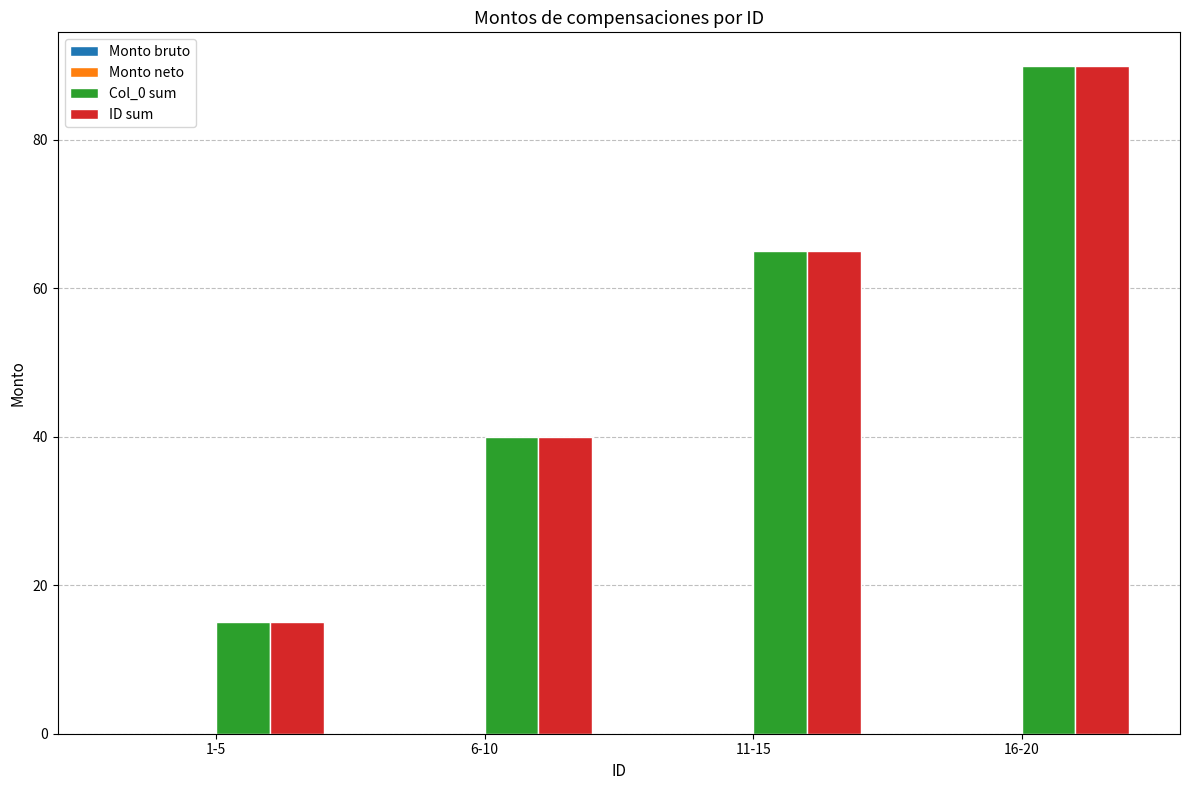

List the labels in order of Col_0 sum value, smallest first.

1-5, 6-10, 11-15, 16-20